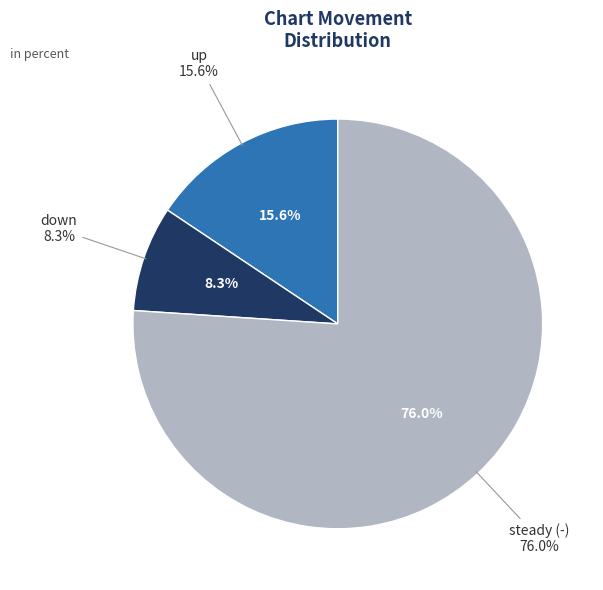

Which slice represents more than half of the pie?

-